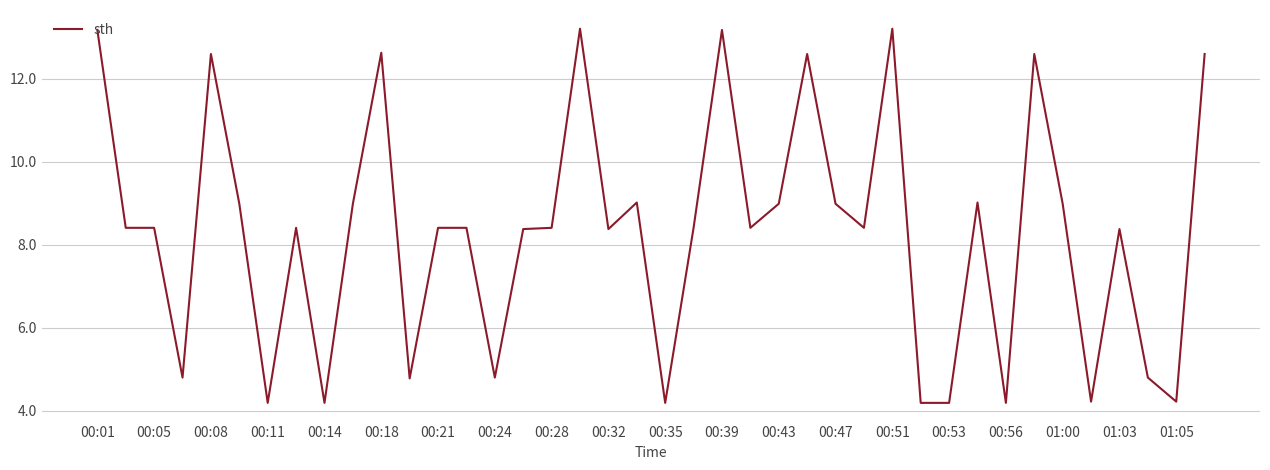

What is the difference between the second highest and minimum values?

9.0